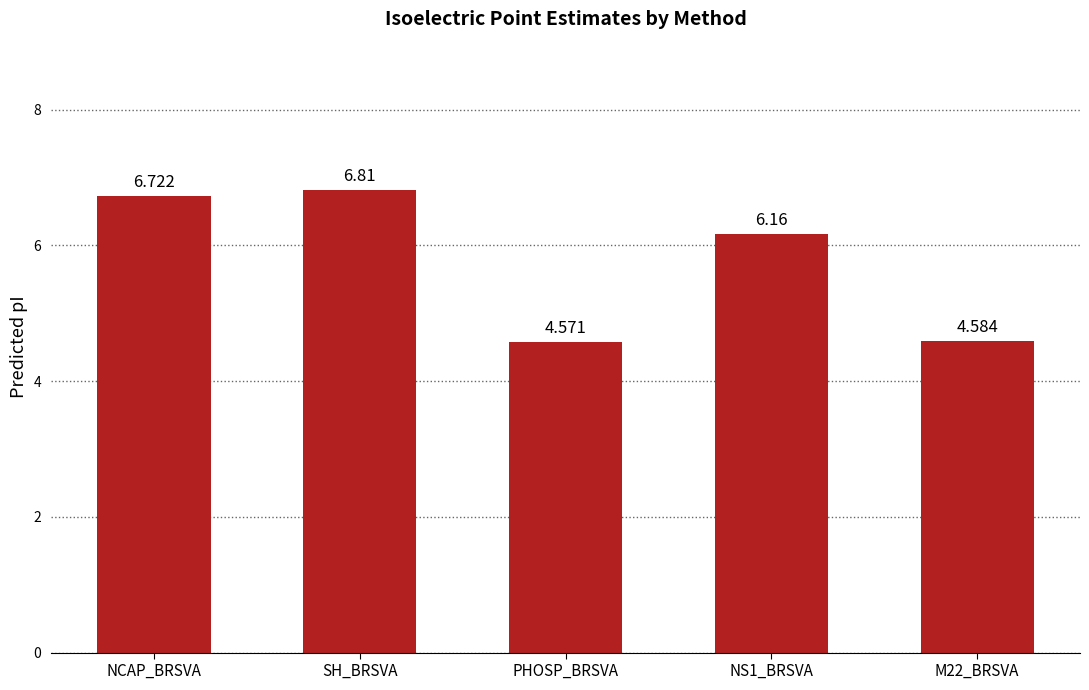

Where does the data first go above 6?

NCAP_BRSVA